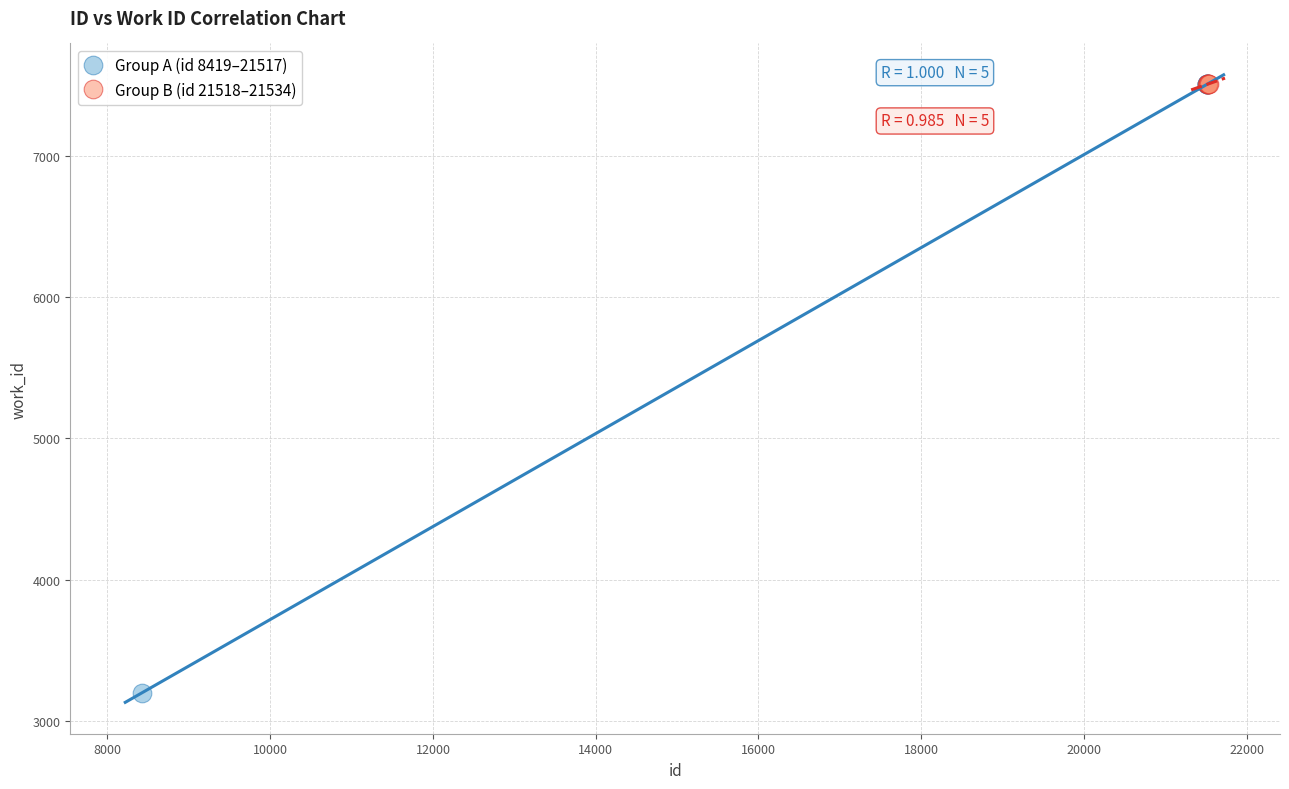

Which series contains the lowest Y value?

Group A (id 8419–21517)